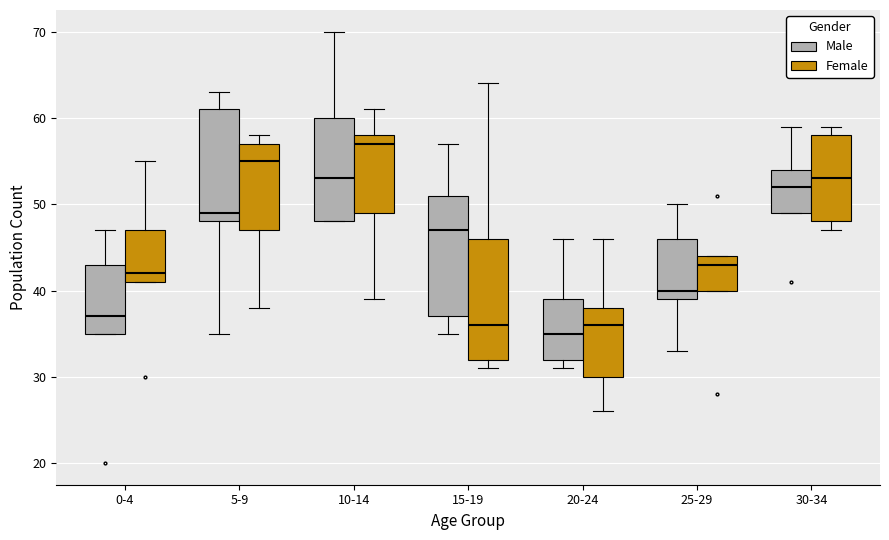

Where does the median line of the box for 0-4 (Female) sit on the y-axis? The values are not printed on the chart, so give them approximately, as read against the axis.

42